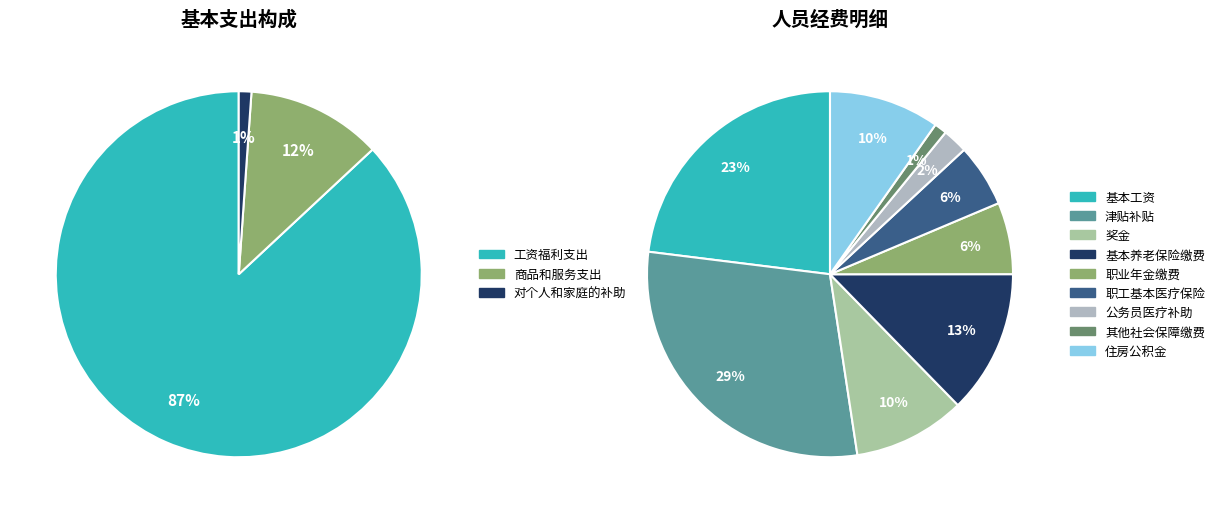

To the nearest percent, what portion does 对个人和家庭的补助 represent?

1%